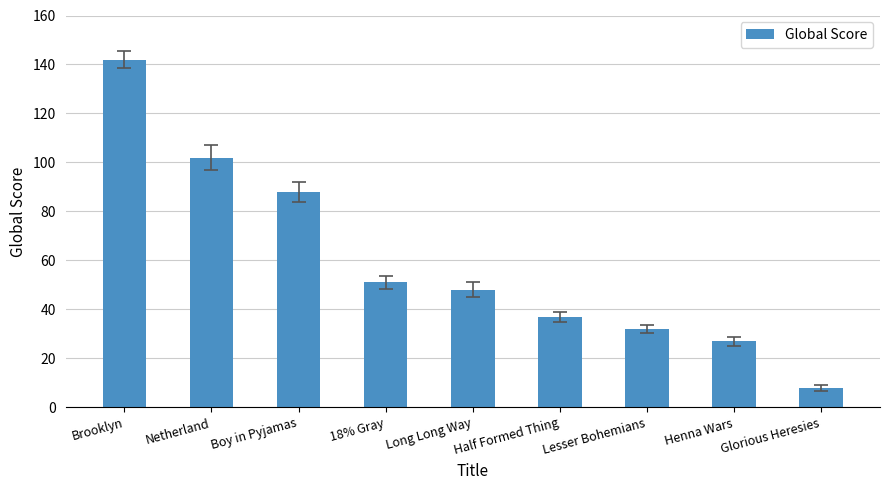

What is the difference between the values at Boy in Pyjamas and 18% Gray?

37